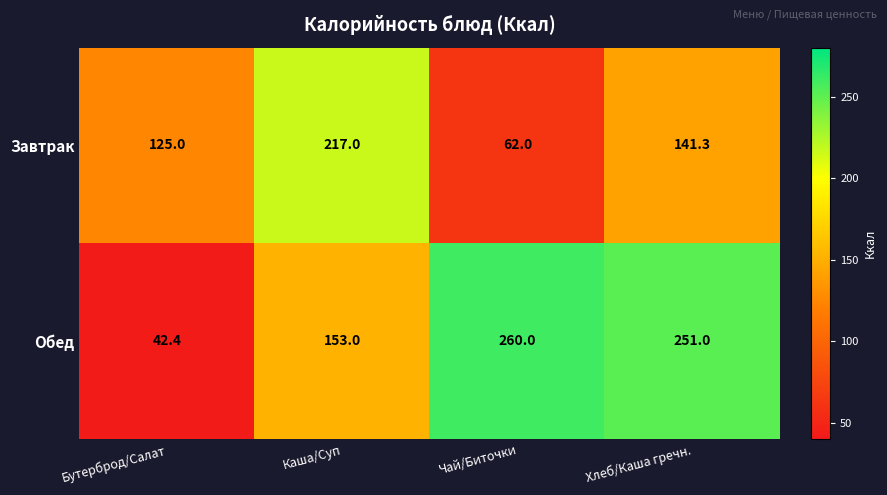

Which series has the largest total across all categories?

Обед